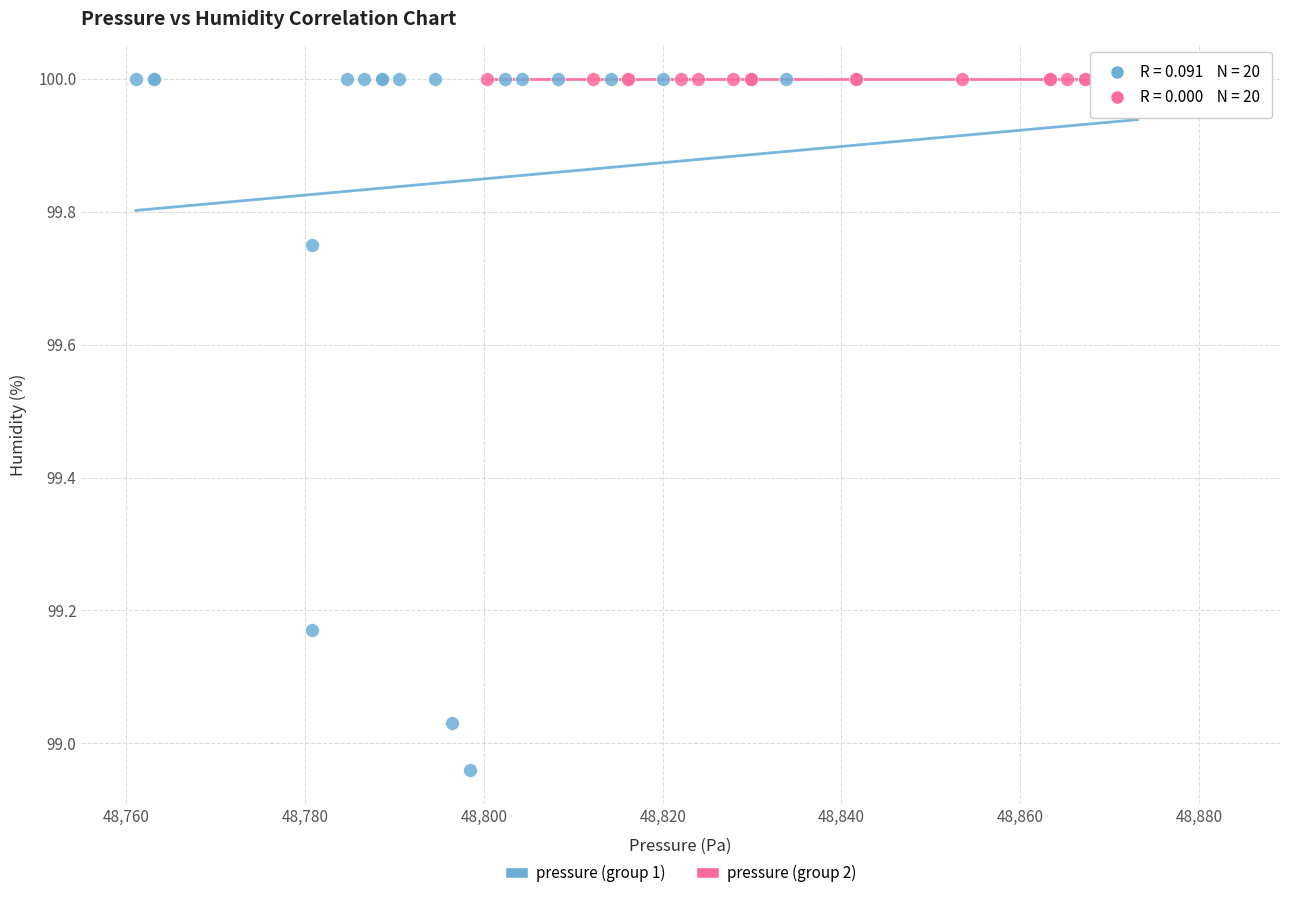

Which series contains the lowest Y value?

pressure (group 1)